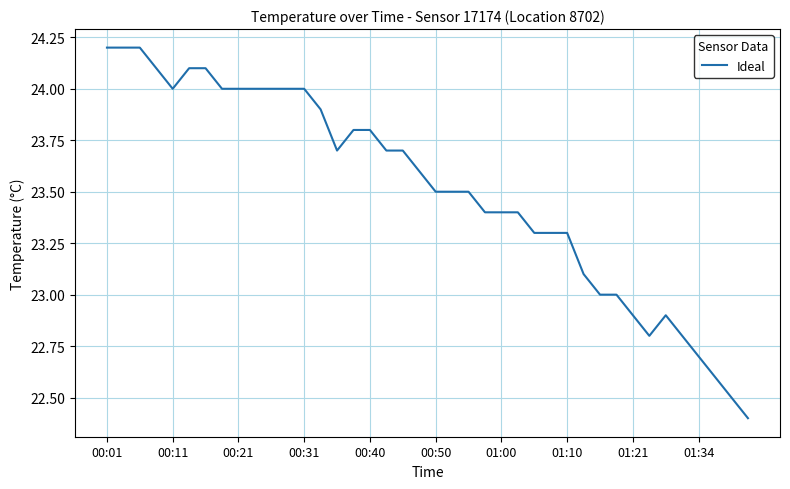

What is the smallest value displayed?

22.4